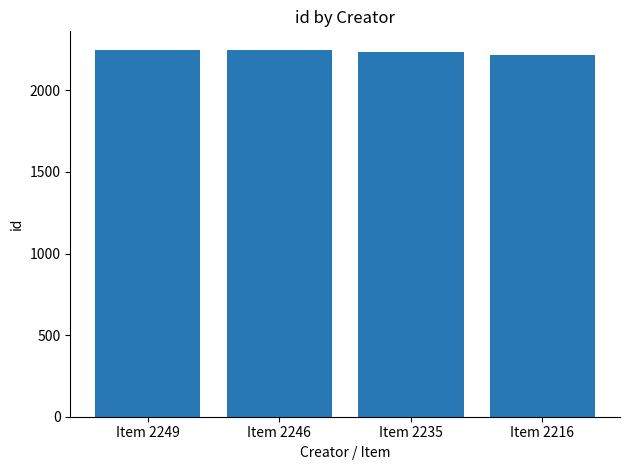

What is the value of the 3rd bar from the left?

2235